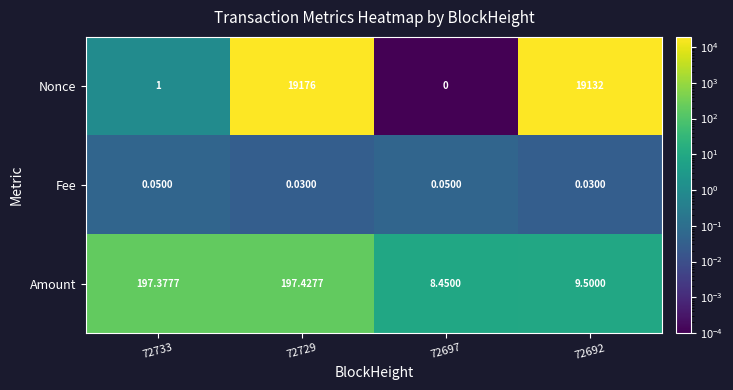

How many data points does each series have?

4